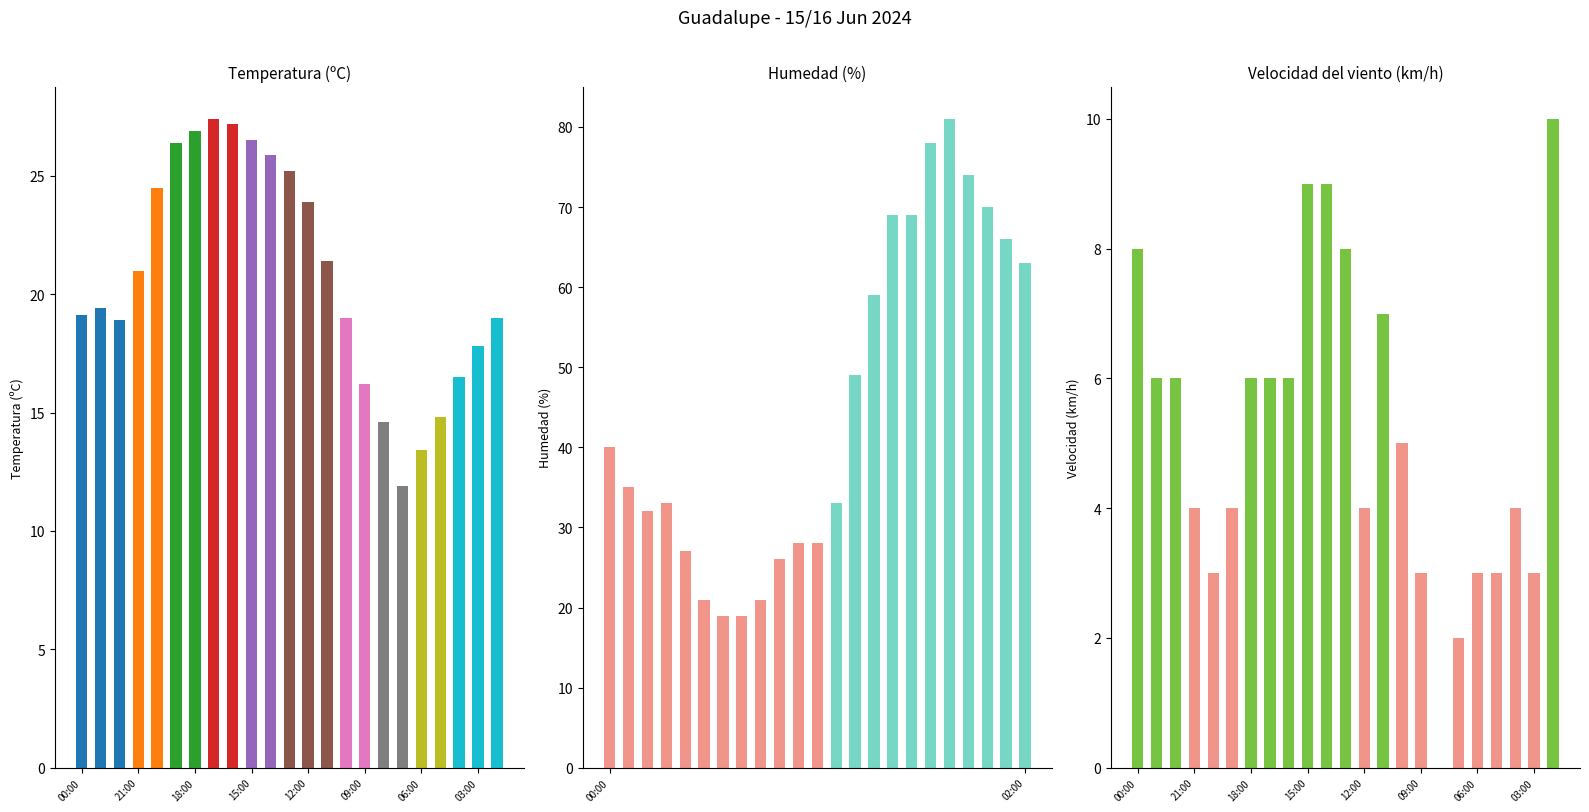

At which category is the sum across all series the highest?

06:00